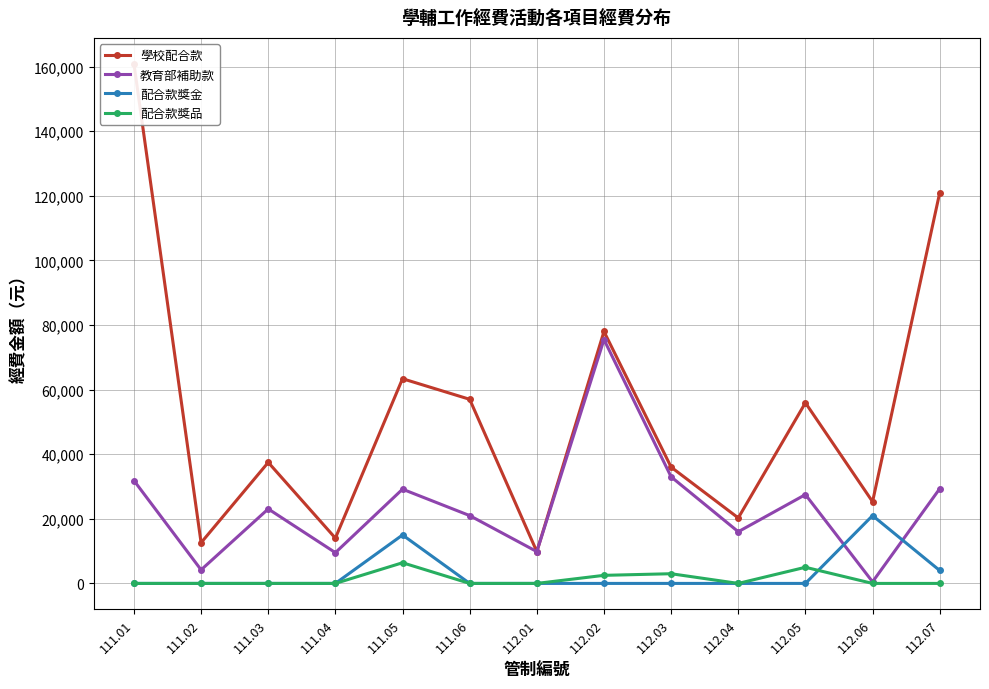

Is it true that 教育部補助款 equals 23067 at 111.03?

True